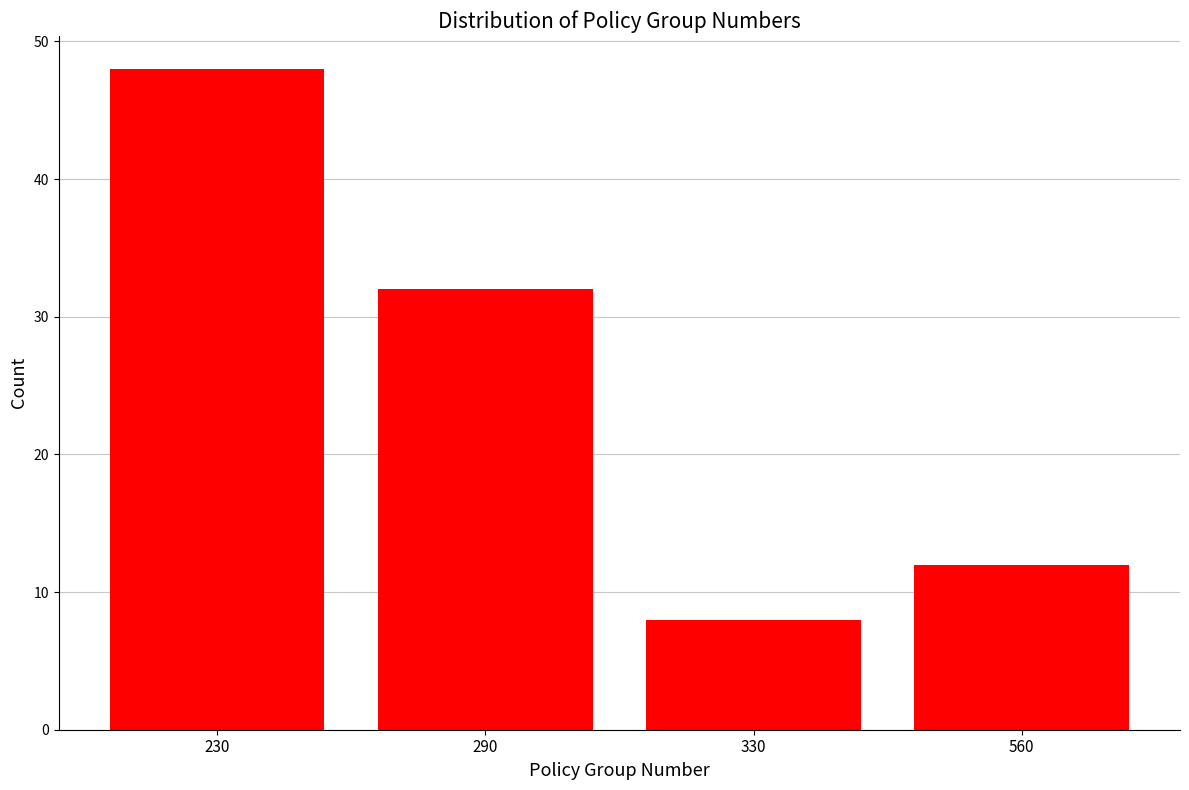

Reading left to right, extract all data points from this chart.

48	32	8	12